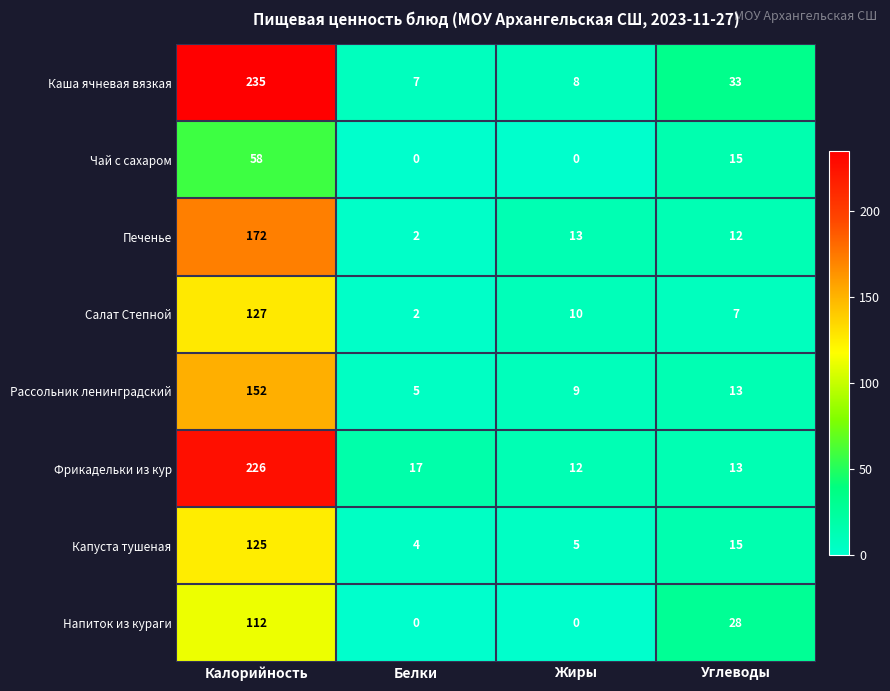

Which series has the largest range (max minus min)?

Каша ячневая вязкая